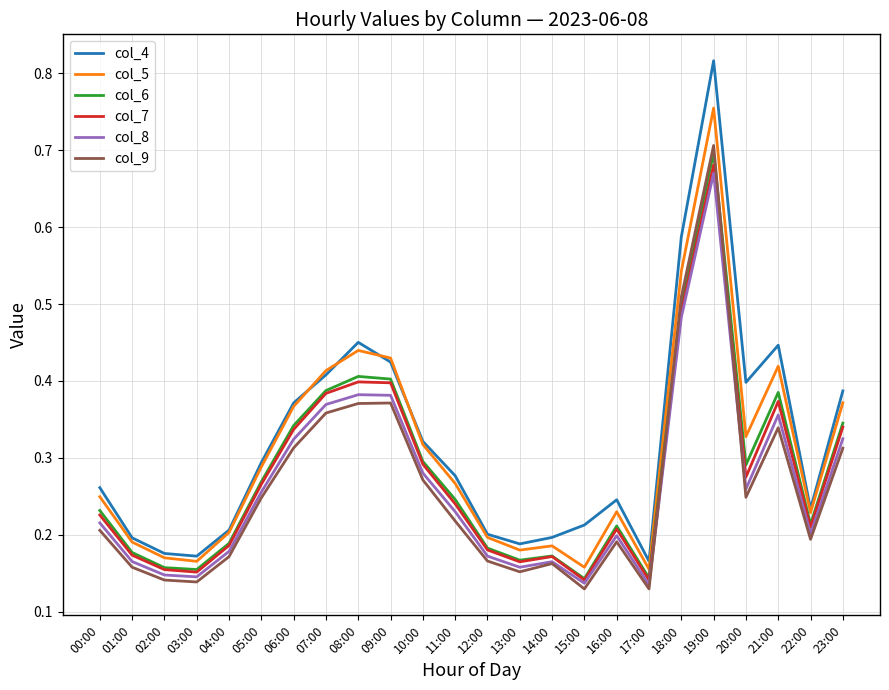

Rank the series by their maximum value, from highest to lowest.

col_4, col_5, col_9, col_6, col_7, col_8